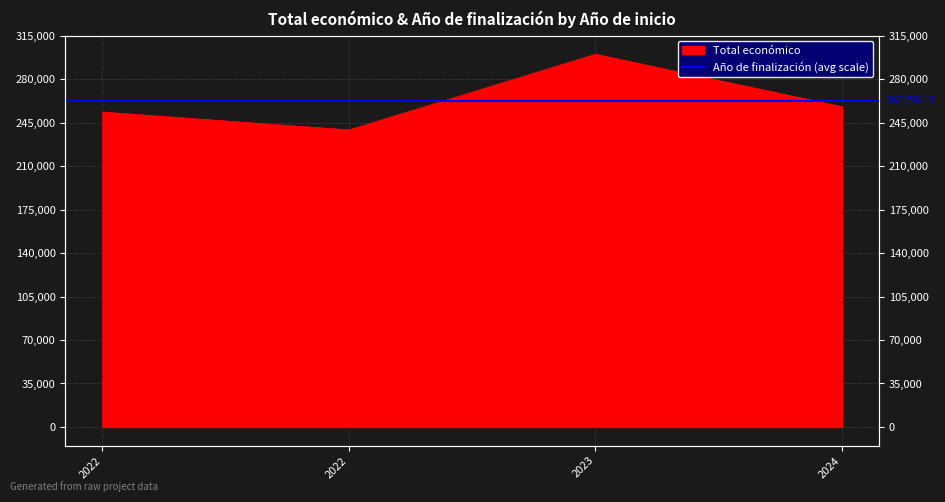

Reading left to right, extract all data points from this chart.

2022=253495	2022=239073	2023=300000	2024=257770